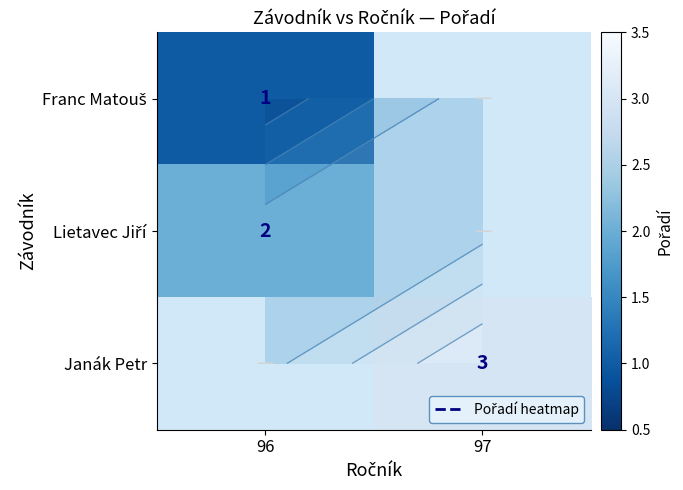

What is the lowest value of the Lietavec Jiří series?

2.0